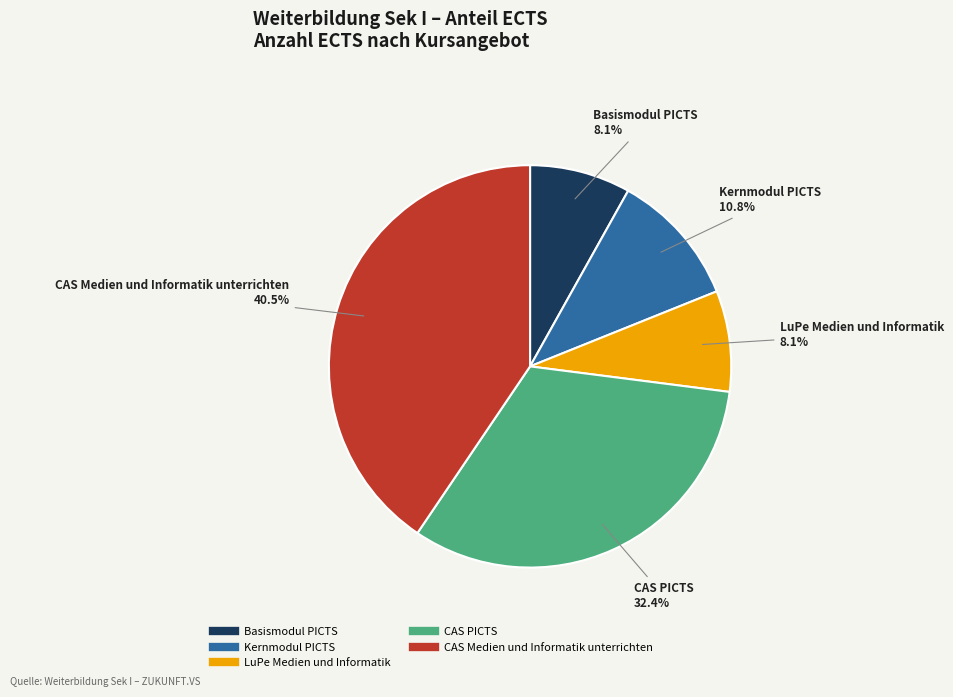

Is there a majority slice in this chart?

No